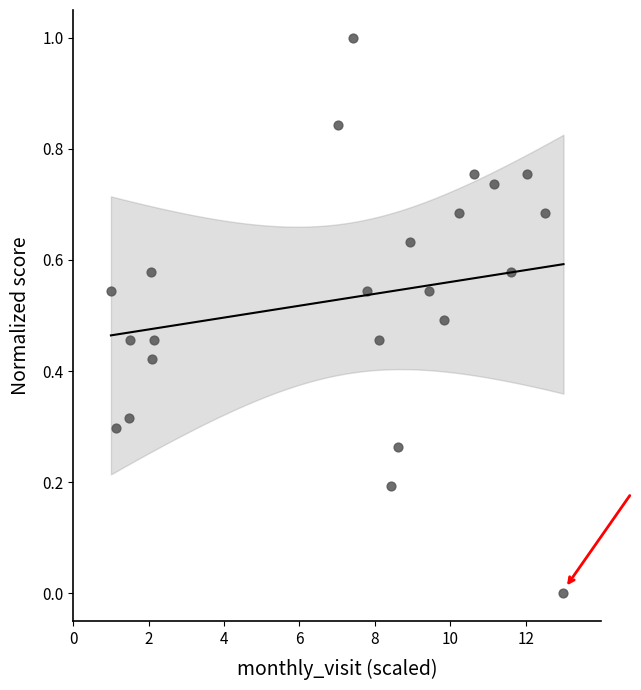

What is the range of Y values (max minus min)?

1.0